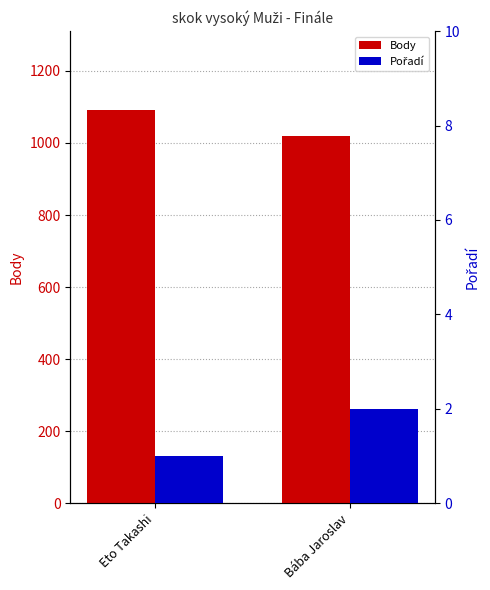

The Body series shows 1092 at Eto Takashi. True or false?

True